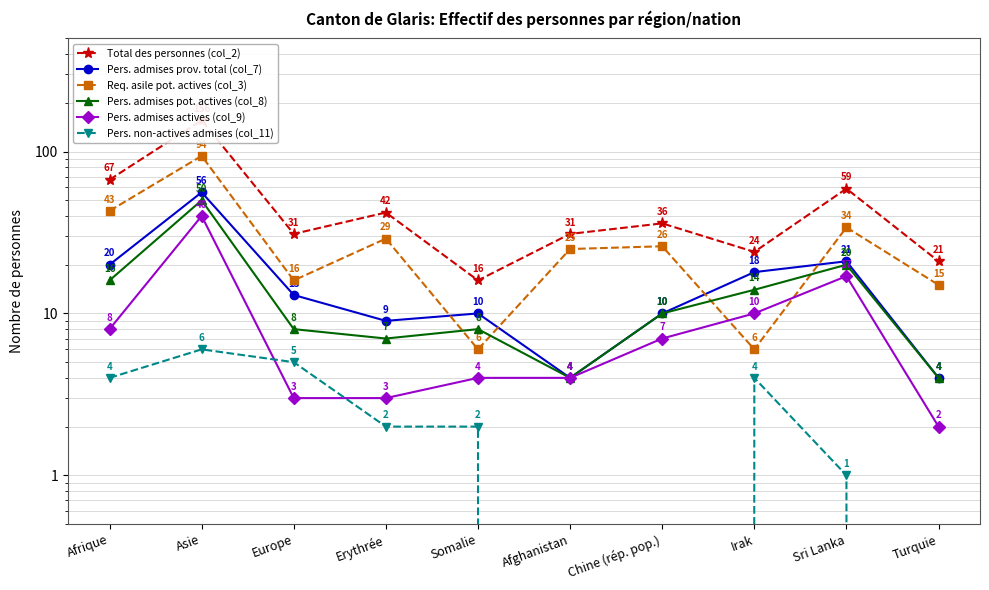

What position from the right is Erythrée?

7